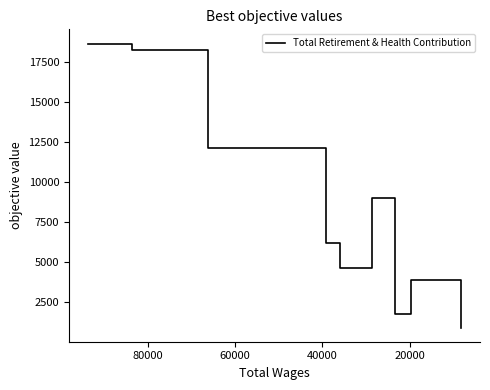

Does the chart have visible grid lines?

No